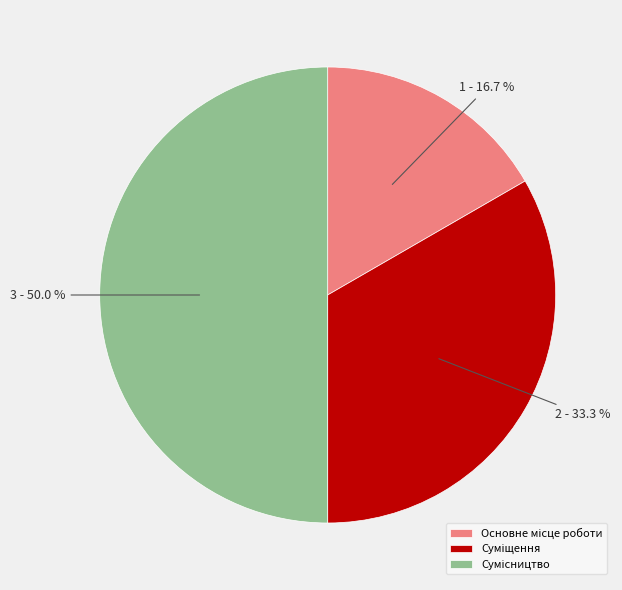

How many slices are in this pie chart?

3